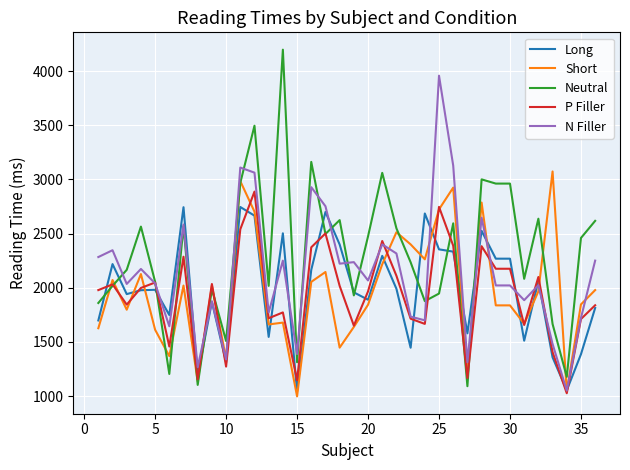

What is the difference between the second highest and minimum values in the Short series?

1987